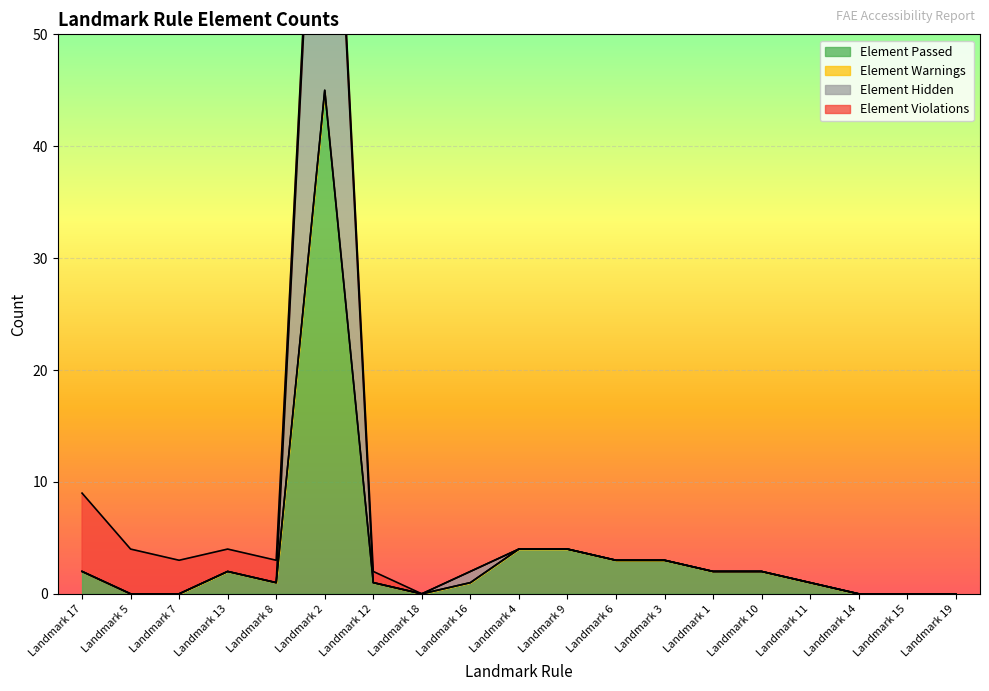

At how many categories does at least one series exceed 46?

1